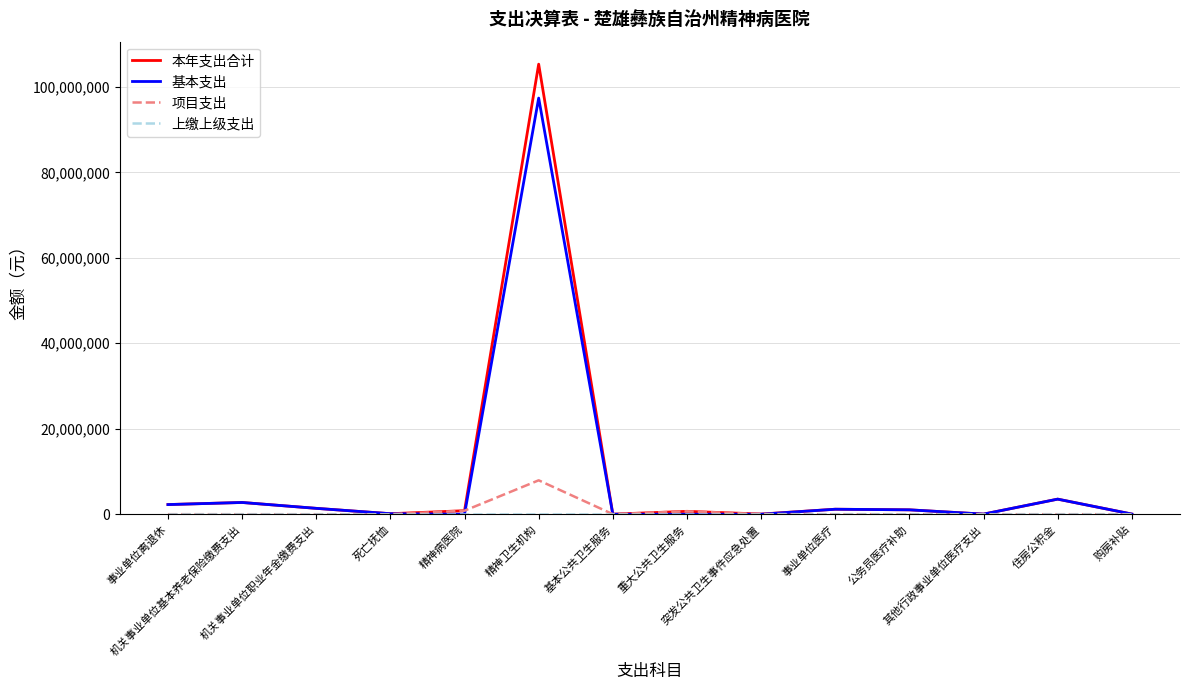

What is the maximum value shown in the chart?

105318737.0